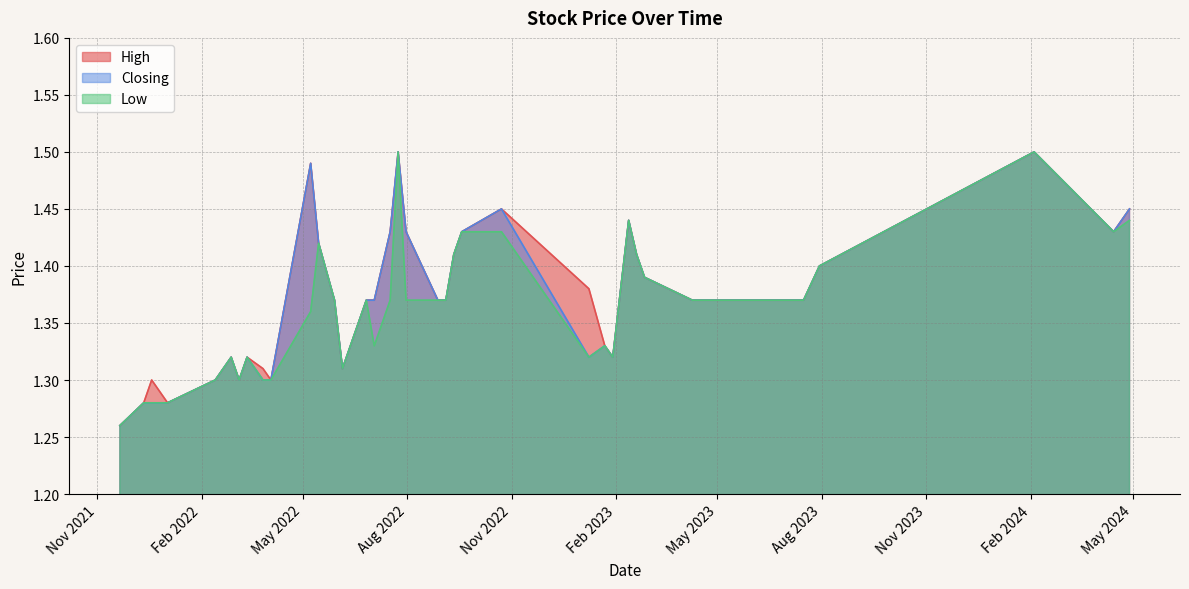

What are all the series names shown in the legend?

High, Closing, Low